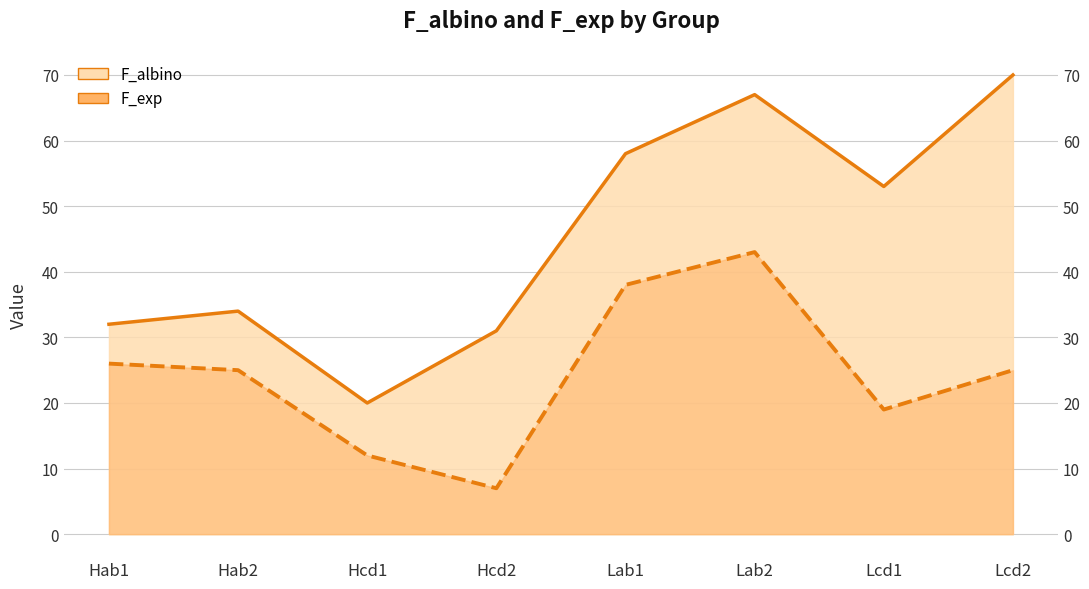

What is the value of the F_albino point at the 2nd from the left?

34